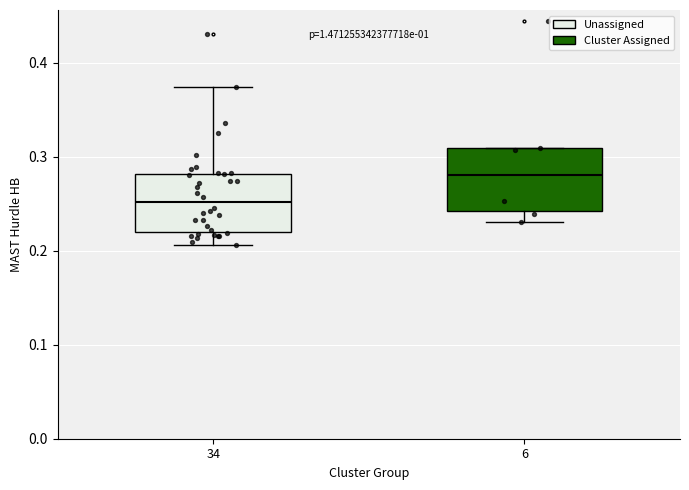

Which box has the highest median line?

6